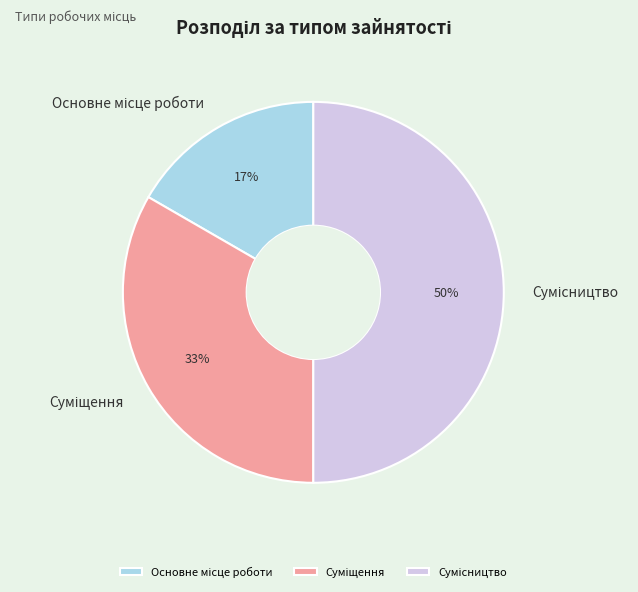

To the nearest percent, what is the difference between the largest and smallest slice percentages?

33%